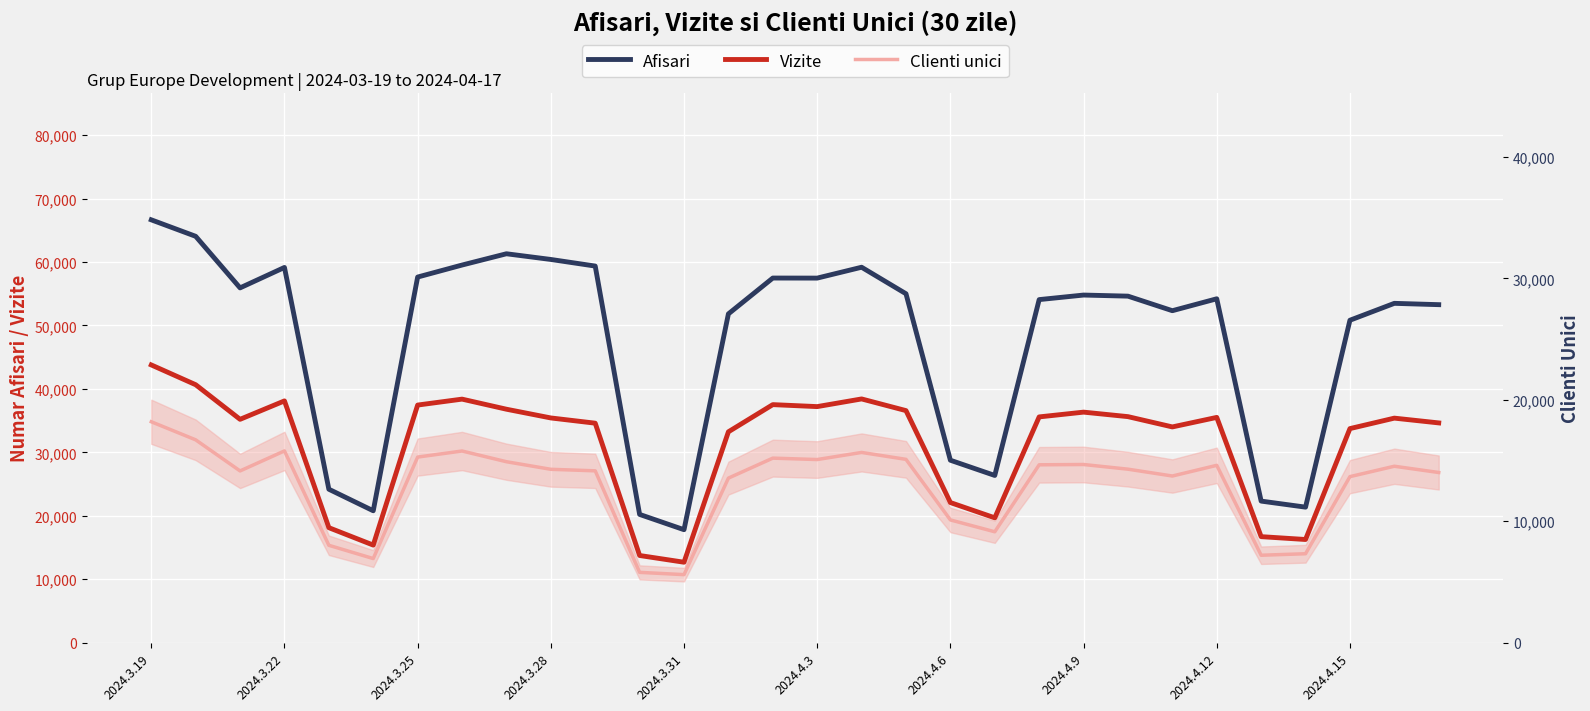

True or false: Clienti unici and Afisari intersect in this chart.

False